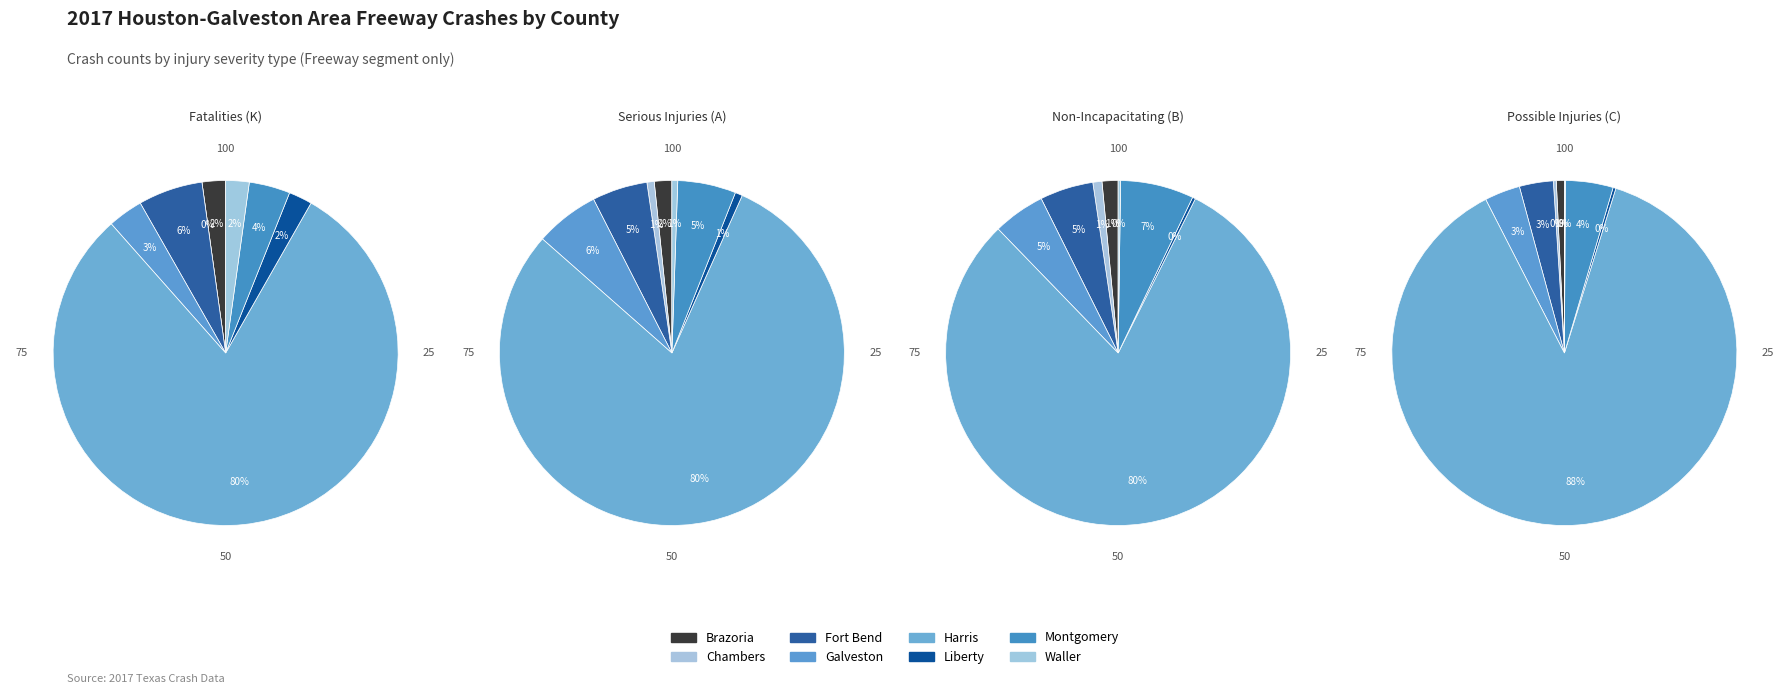

To the nearest percent, what portion does Fort Bend represent?

6%